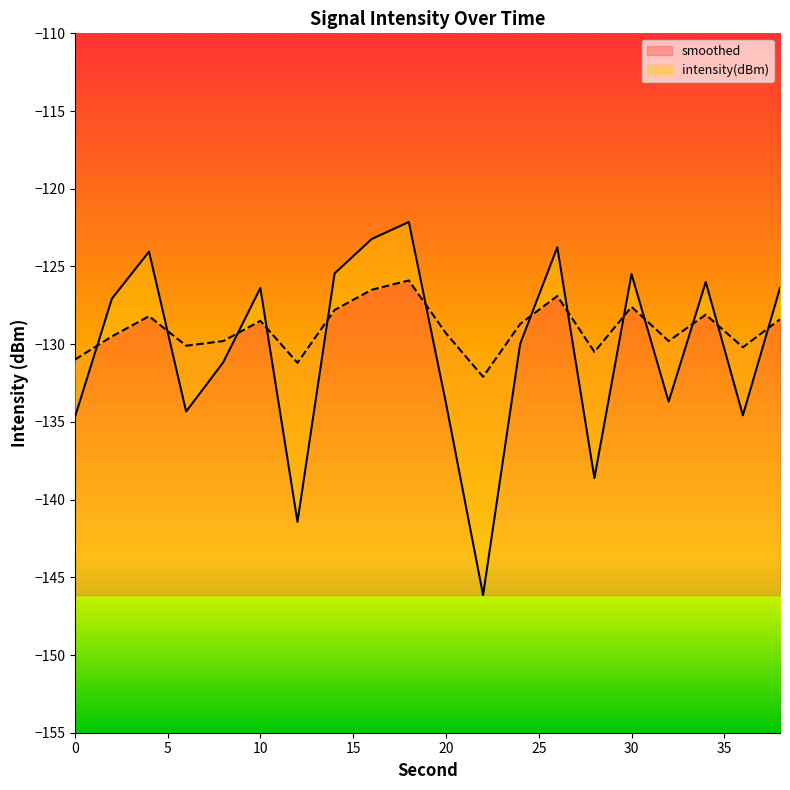

At how many categories does at least one series exceed -144?

20